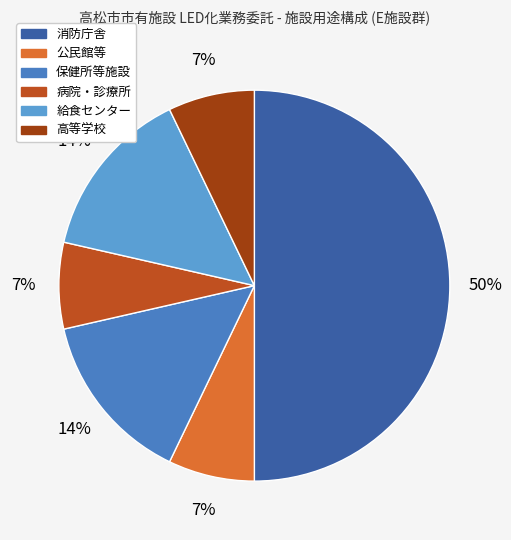

To the nearest percent, what is the combined percentage of 保健所等施設 and 病院・診療所?

21%